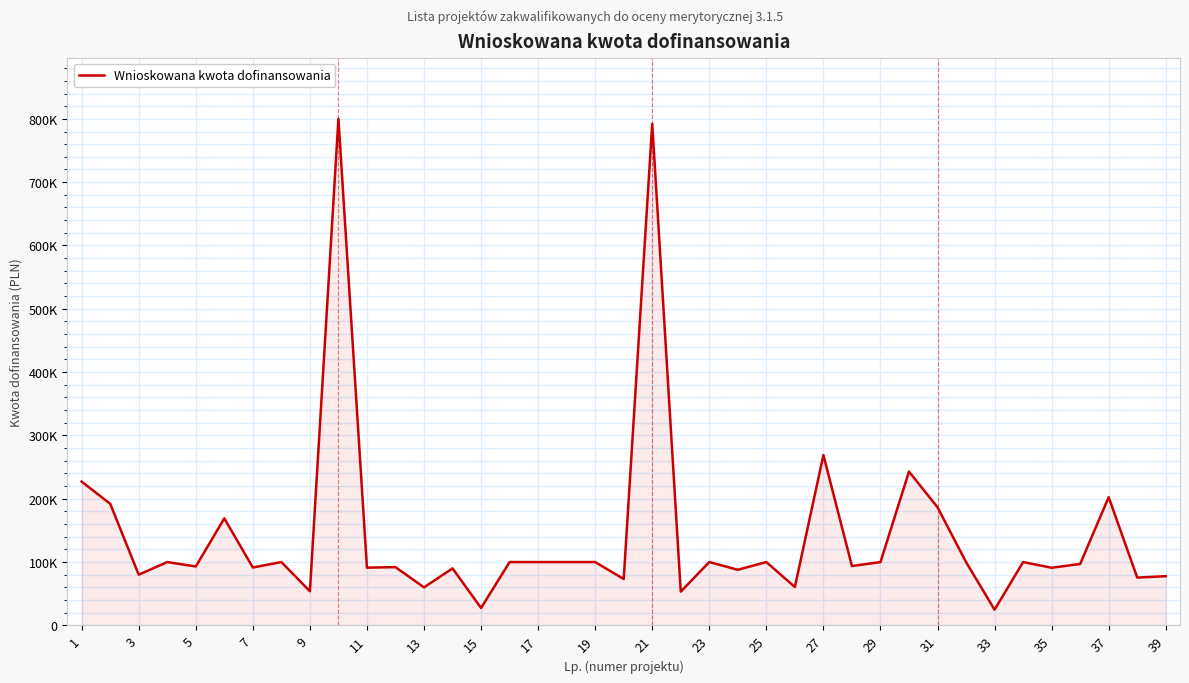

Does the chart display data point markers on the line(s)?

No